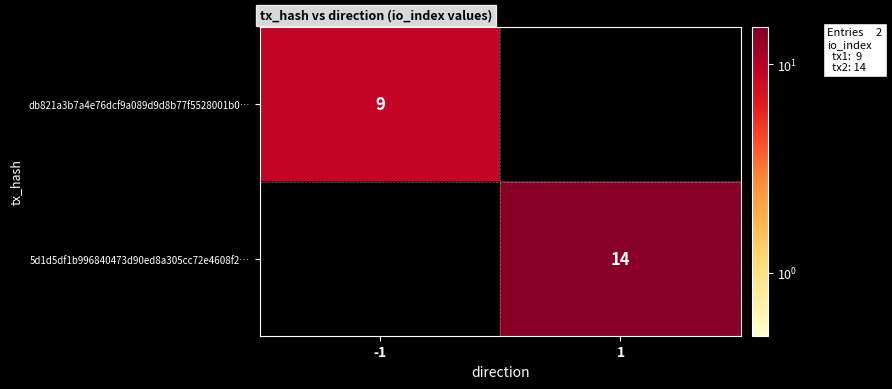

The value of db821a3b7a4e76dcf9a089d9d8b77f5528001b0… at -1 is 12. True or false?

False